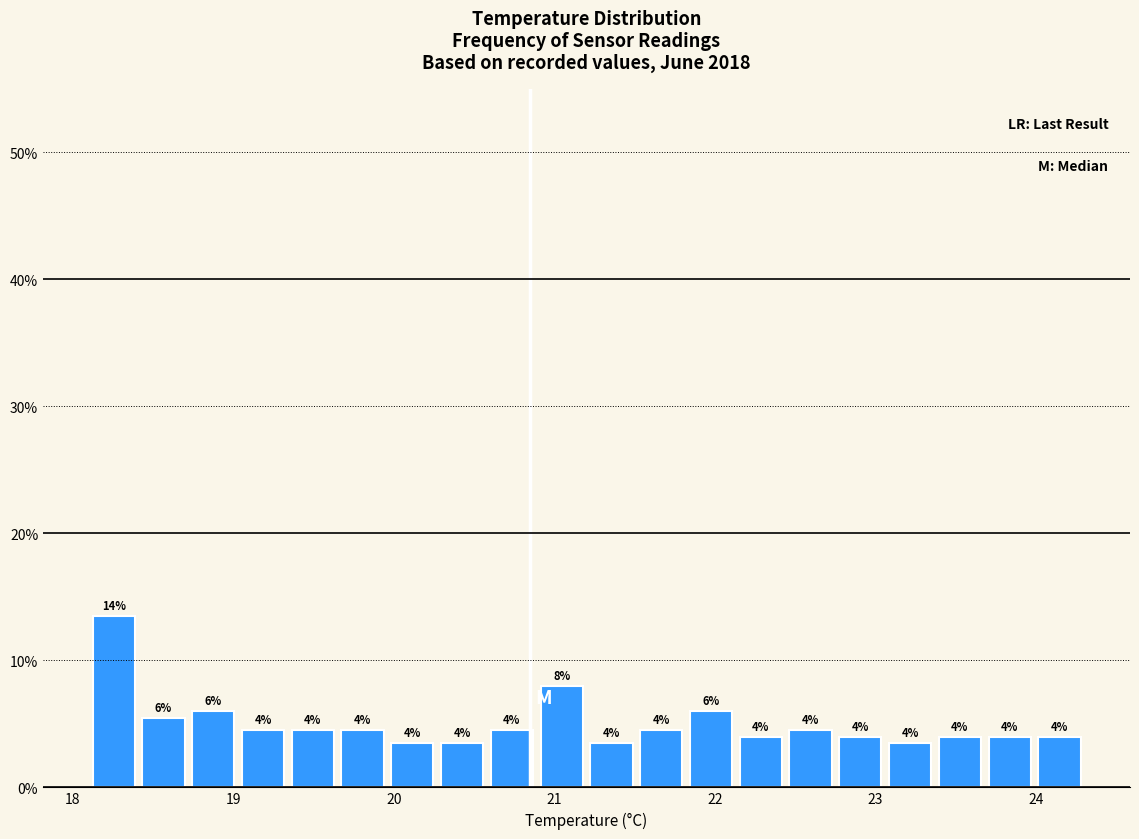

Read against the x-axis, roughly where is the centre of the tallest bar?

18.3